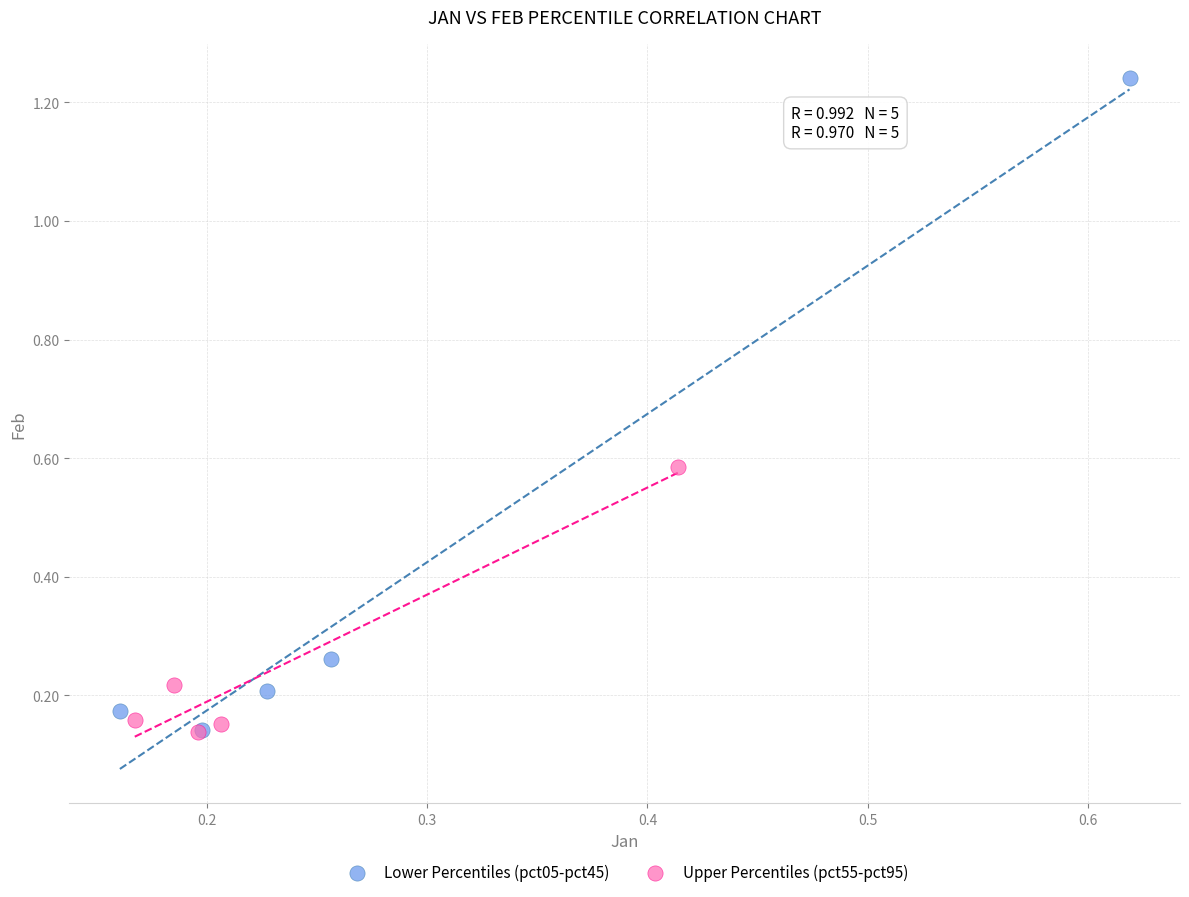

Which series has the largest Y range (max minus min)?

Lower Percentiles (pct05-pct45)